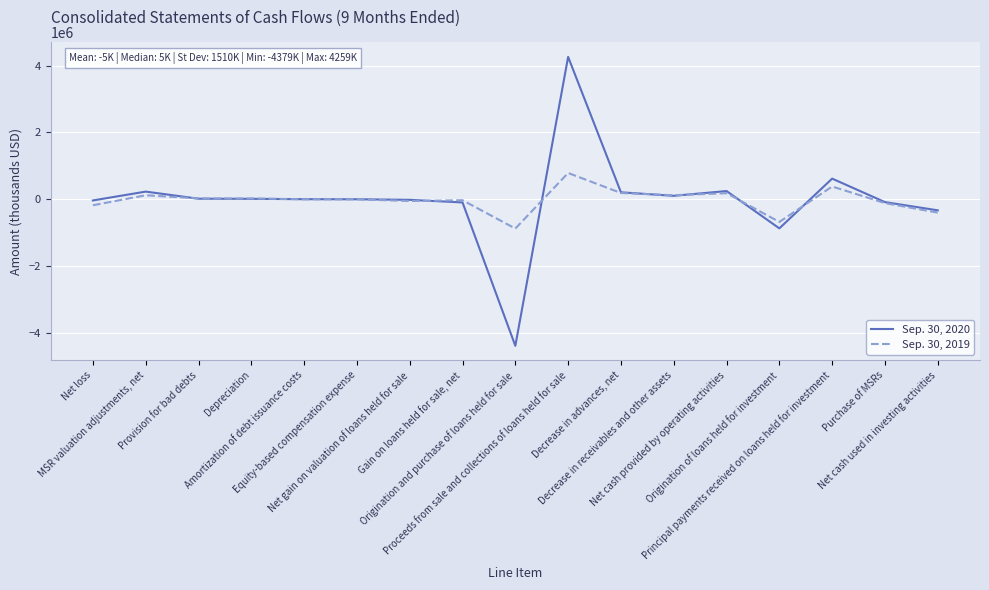

Which series has the largest range (max minus min)?

Sep. 30, 2020